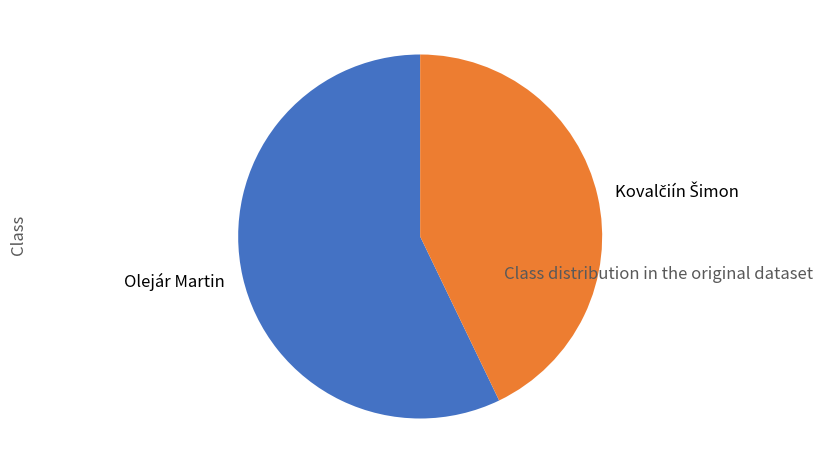

The Olejár Martin slice represents 57% of the pie. True or false?

True